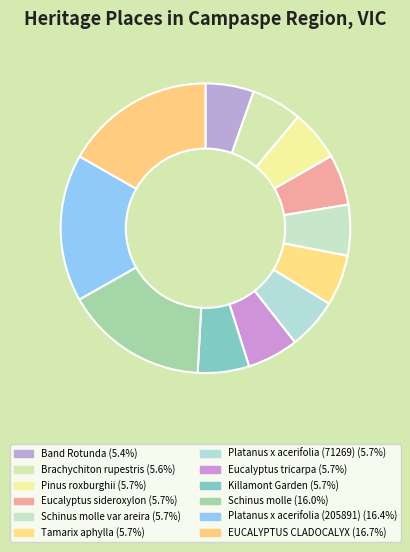

Is there a majority slice in this chart?

No